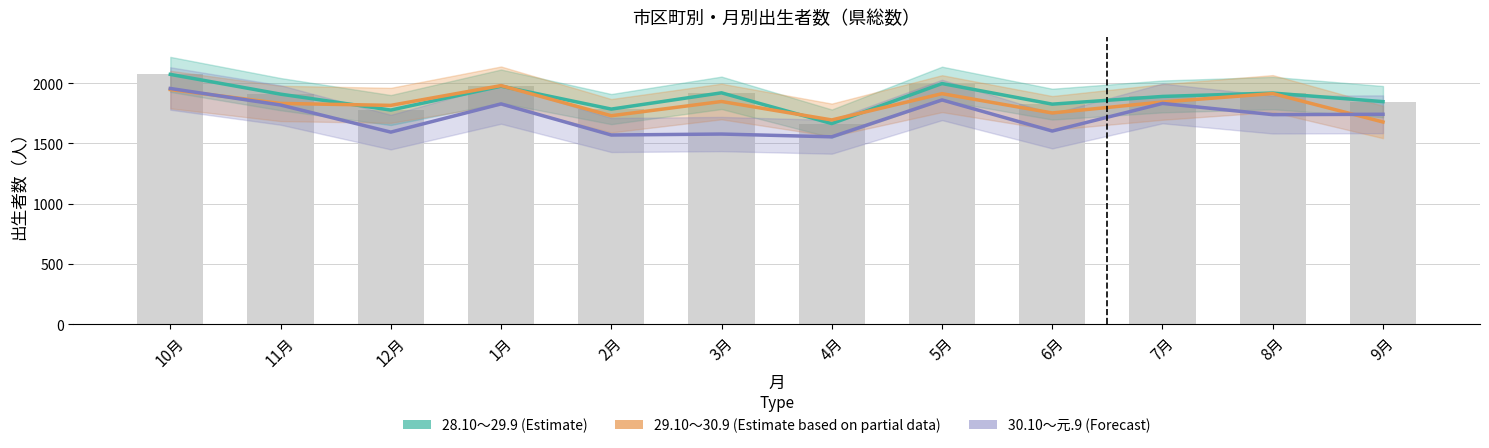

What is the average value of the 28.10～29.9 (Estimate) series?

1882